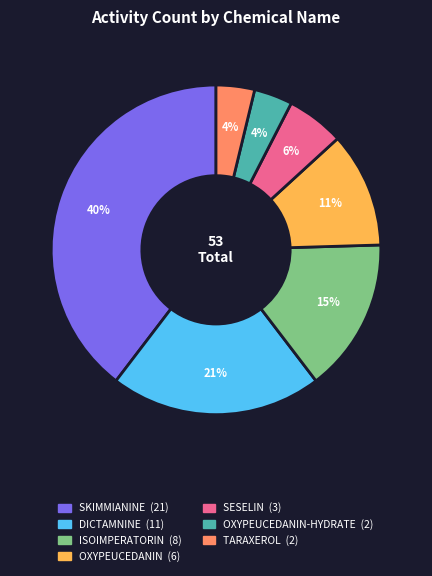

To the nearest percent, what is the average slice percentage?

14%